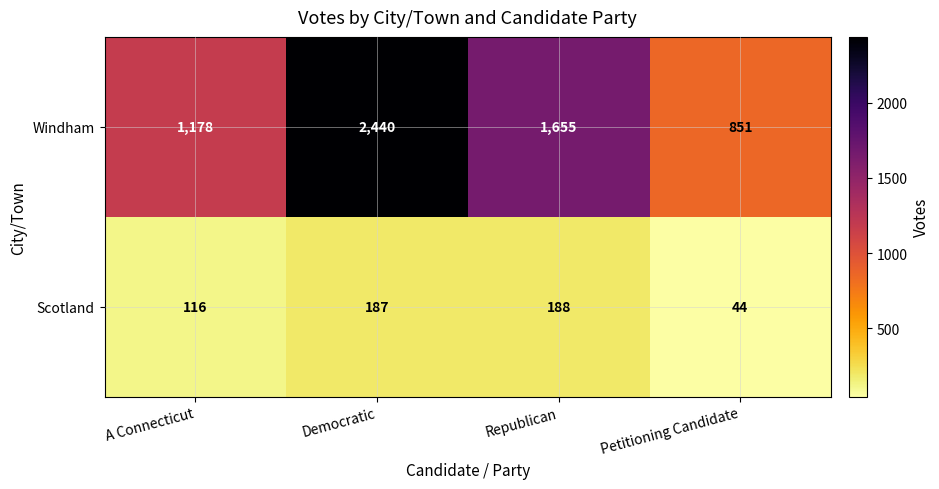

Which label corresponds to the largest value in the chart?

Democratic